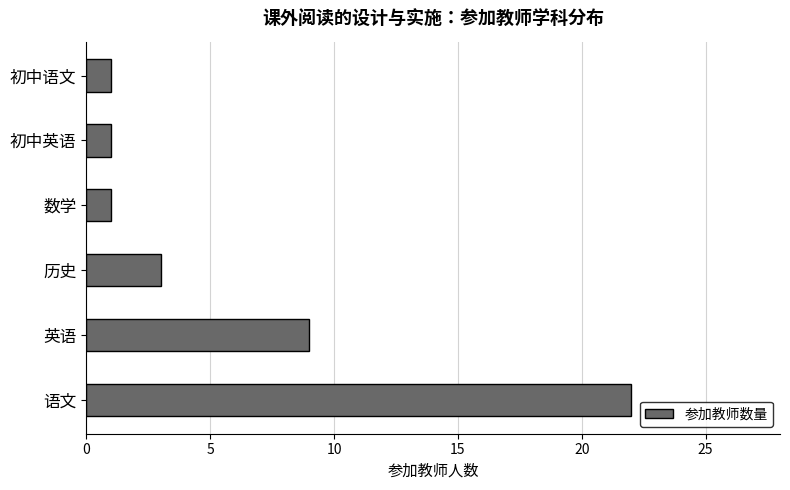

What is the maximum value shown in the chart?

22